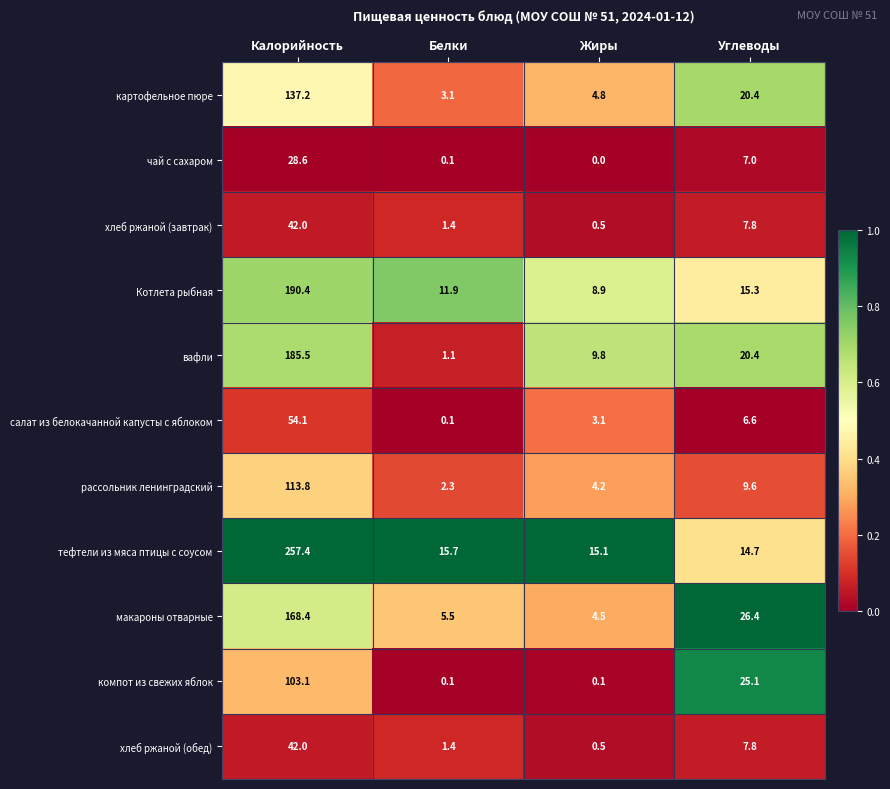

What is the difference between the maximum and minimum values in the тефтели из мяса птицы с соусом series?

242.7